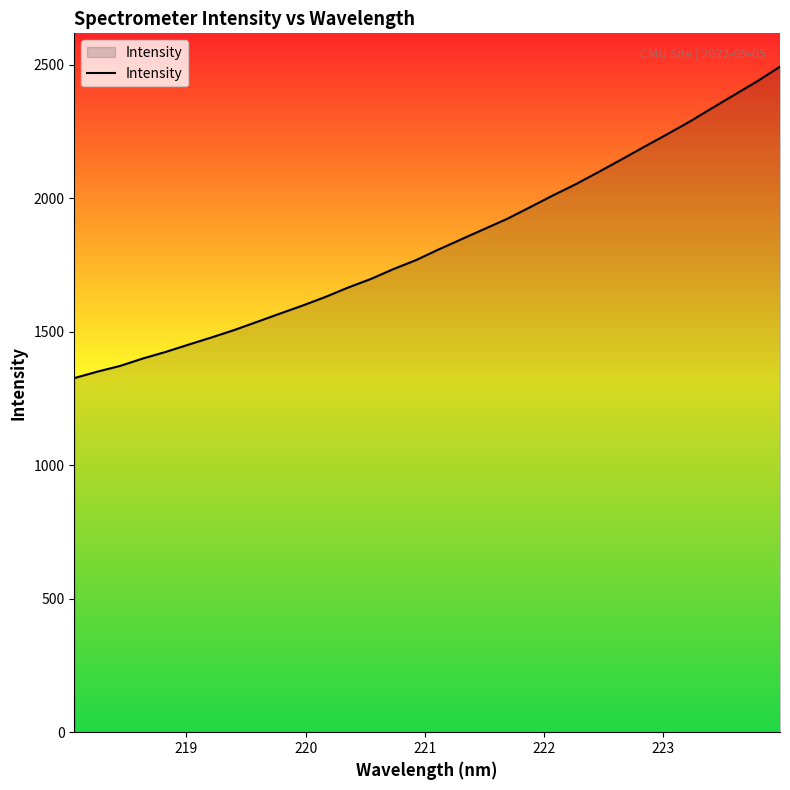

What is the difference between the maximum and minimum values?

1166.3